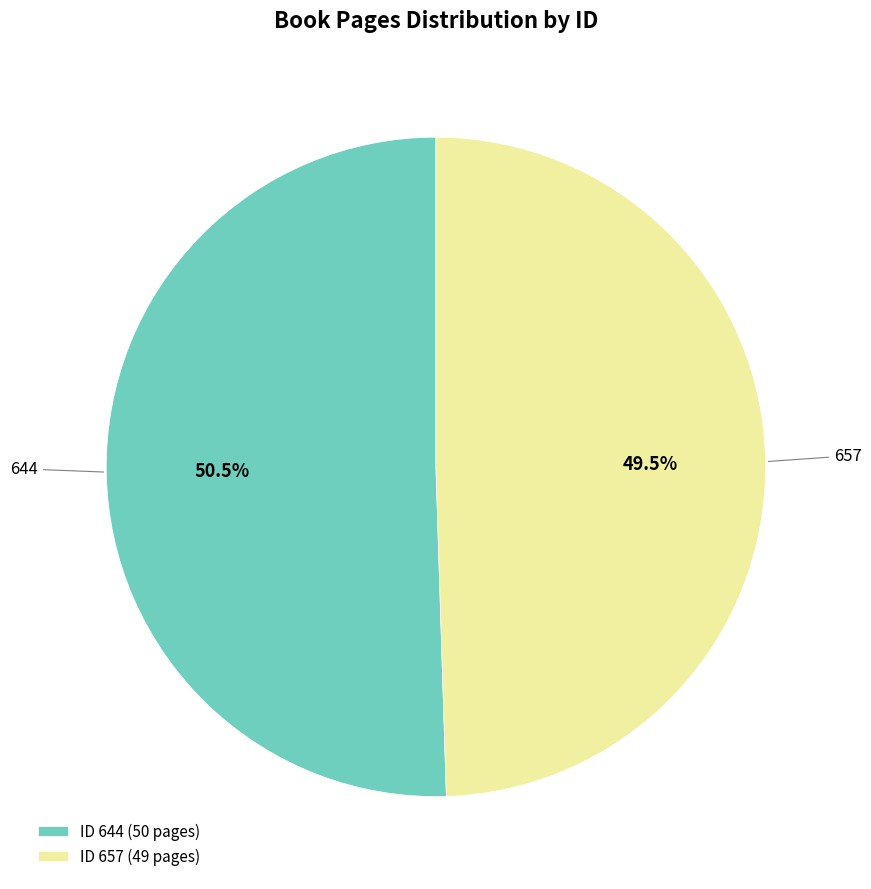

Is it true that 657 is 36% of the pie?

False